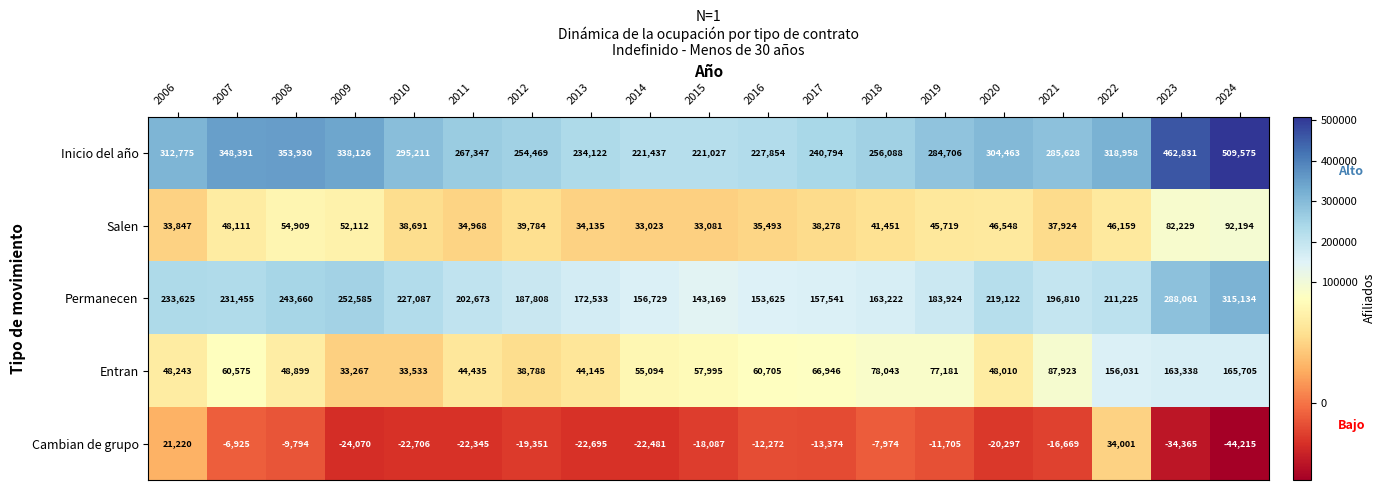

The value of Cambian de grupo at 2016 is -12272. True or false?

True